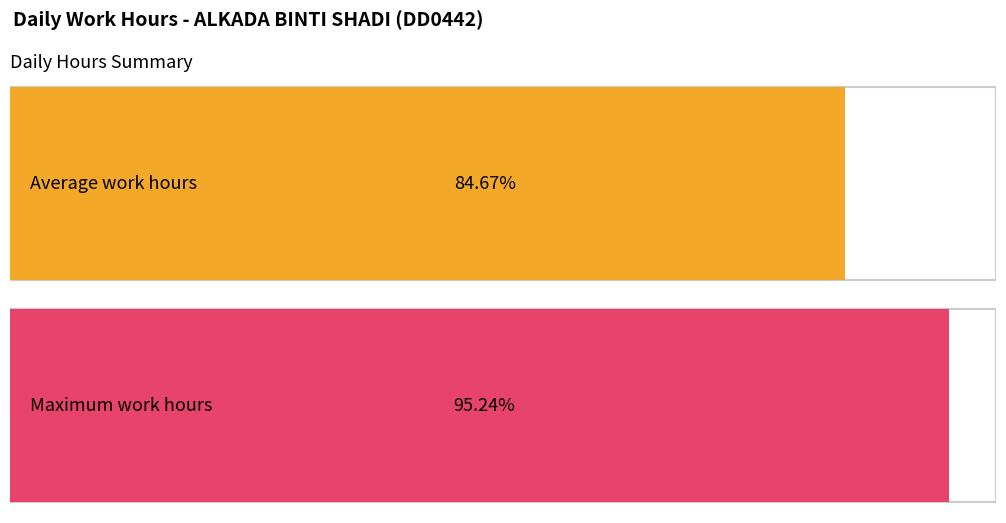

Does the chart contain stacked bars?

No